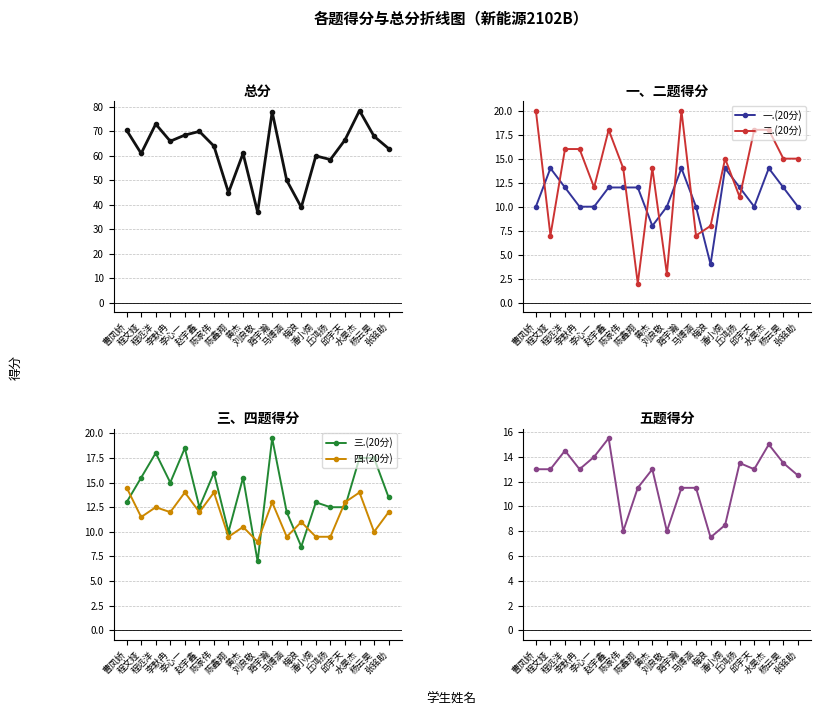

How many times do 一.(20分) and 四.(20分) cross each other?

9